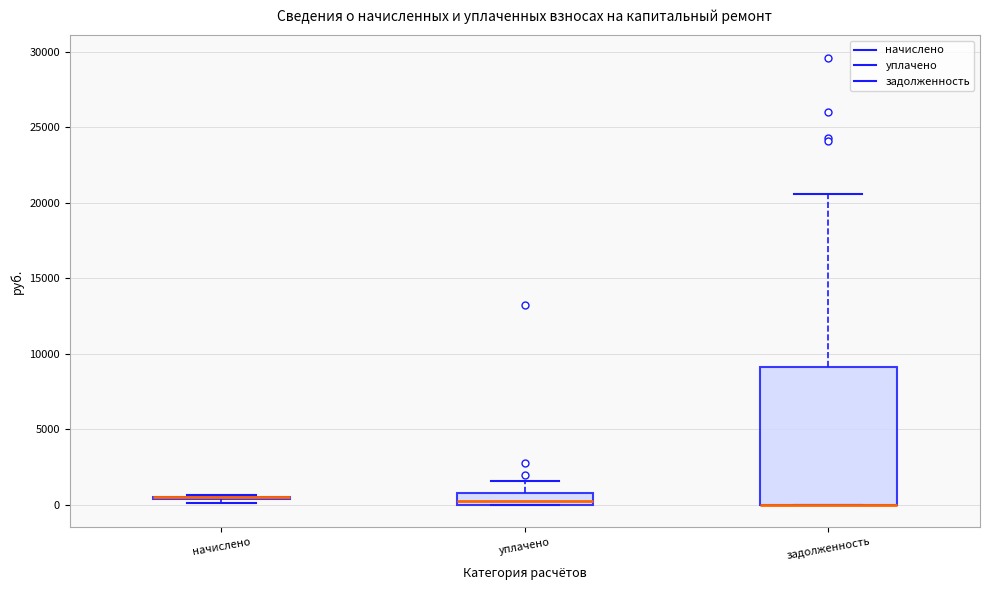

Reading left to right, read every box against the y-axis: the position of its median line, the range the box covers, and the ends of its whiskers. The values are not printed on the chart, so give them approximately, as read against the axis.

начислено: box collapsed to a line at 500, whiskers 0 to 500
уплачено: median 500, box 0 to 1000, whiskers 0 to 1500
задолженность: median 0 (drawn on the box's lower edge), box 0 to 9000, whiskers 0 to 20500